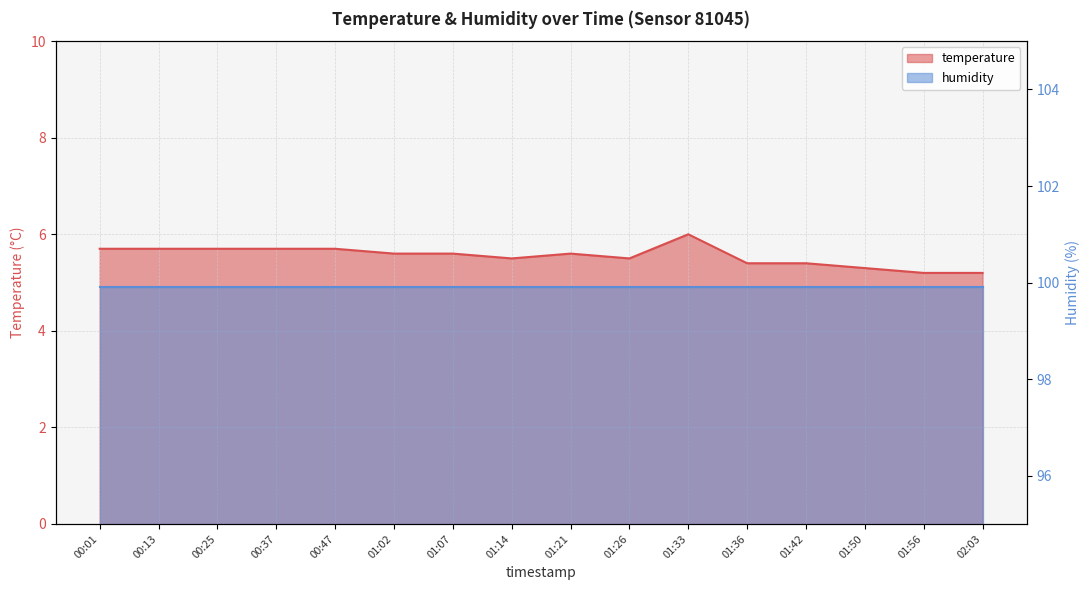

Read the value at 01:21.

5.6